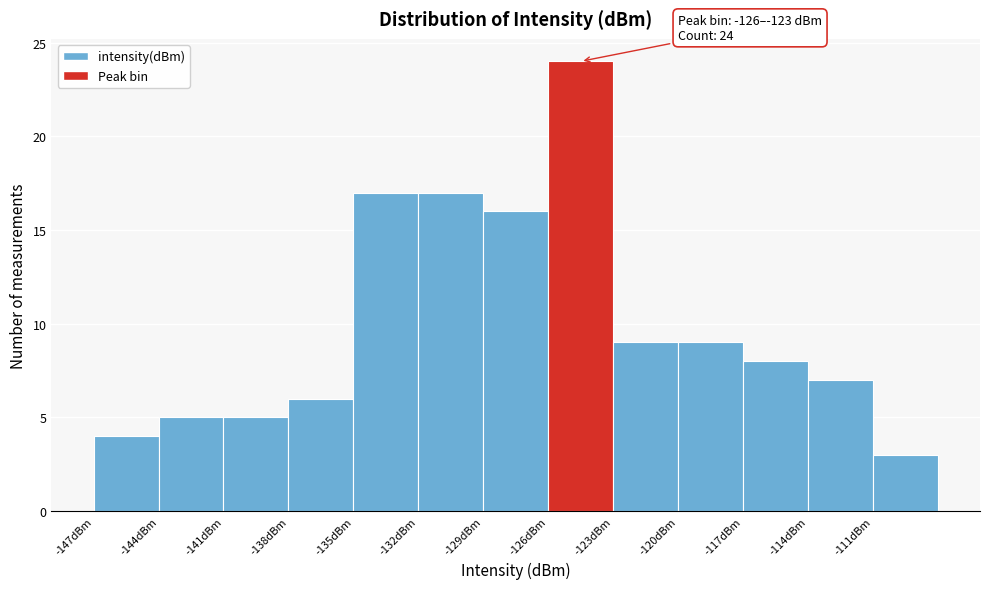

Over which range of the x-axis is the bar tallest?

-126 to -123